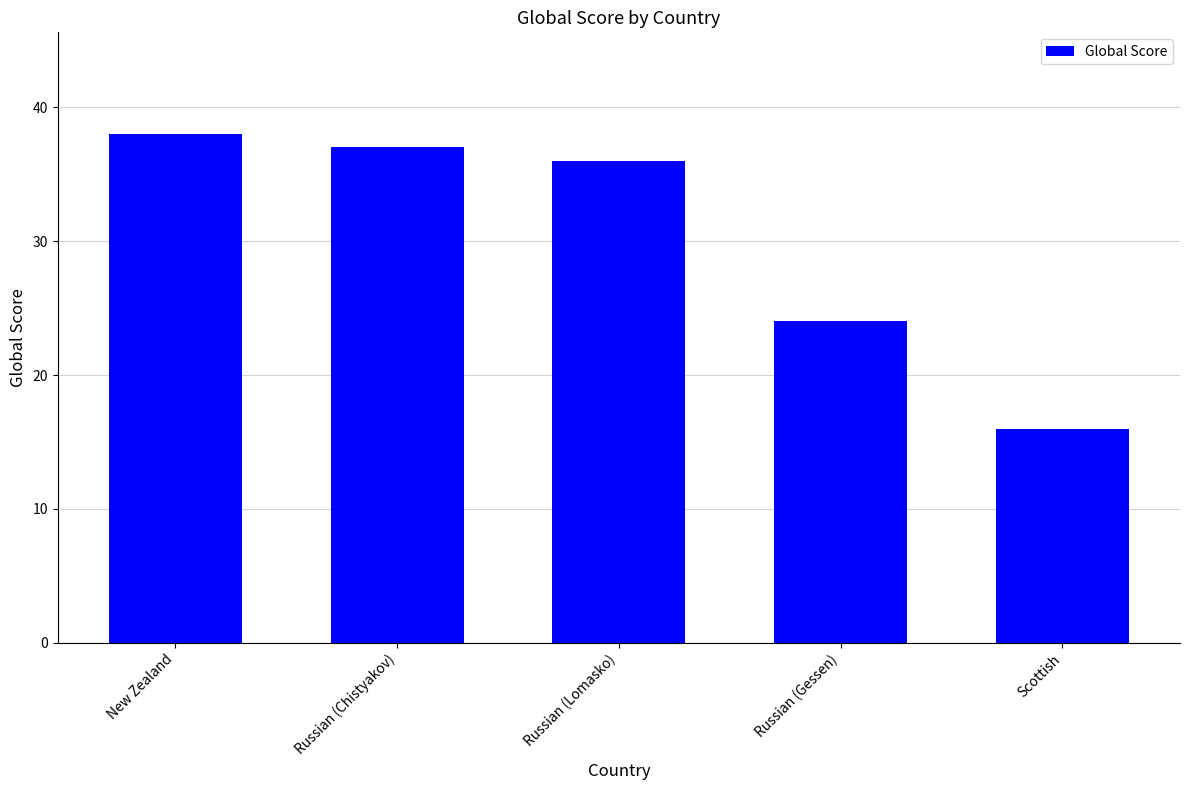

What is the greatest value displayed?

38